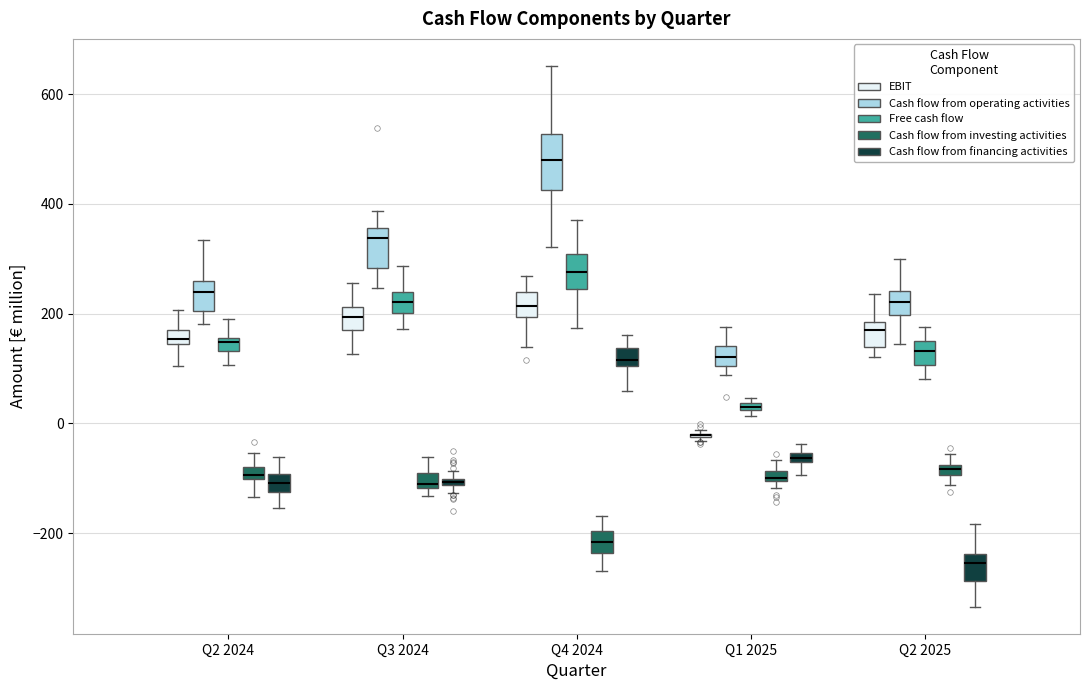

Which box is the tallest, from its lower edge to its upper edge?

Q4 2024 (Cash flow from operating activities)